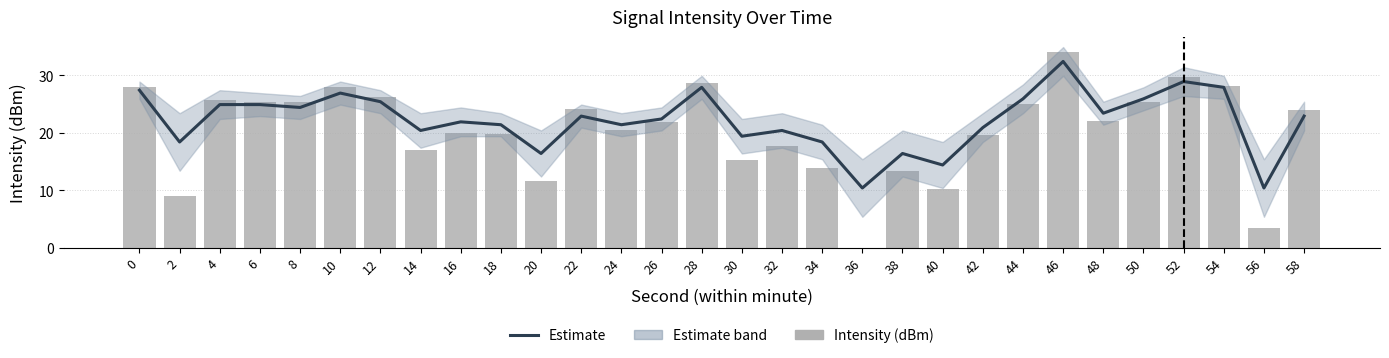

At 38, list the series in order from largest to smallest.

Estimate, Intensity (dBm)